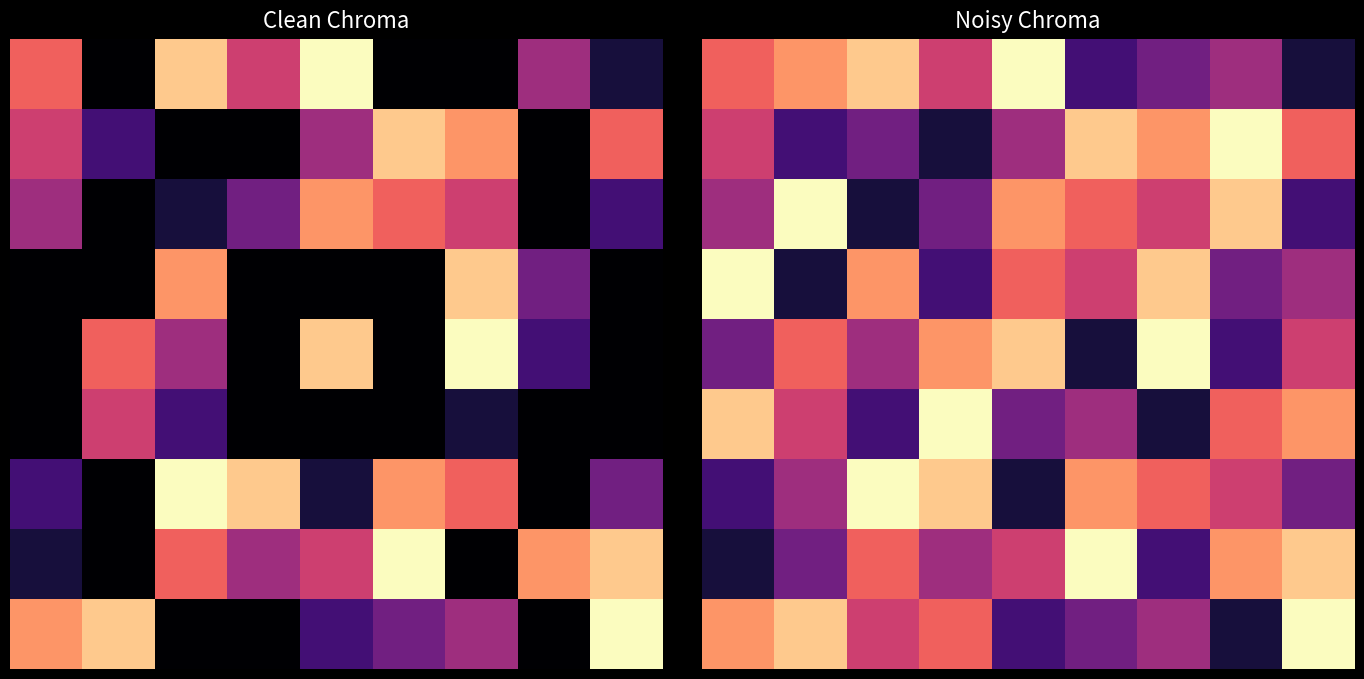

List the labels in order of 4 value, smallest first.

5, 7, 0, 2, 8, 1, 3, 4, 6